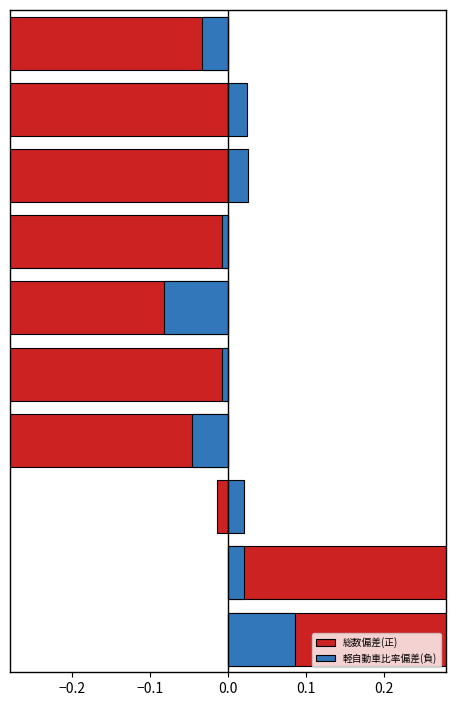

Which series has the largest range (max minus min)?

総数偏差(正)